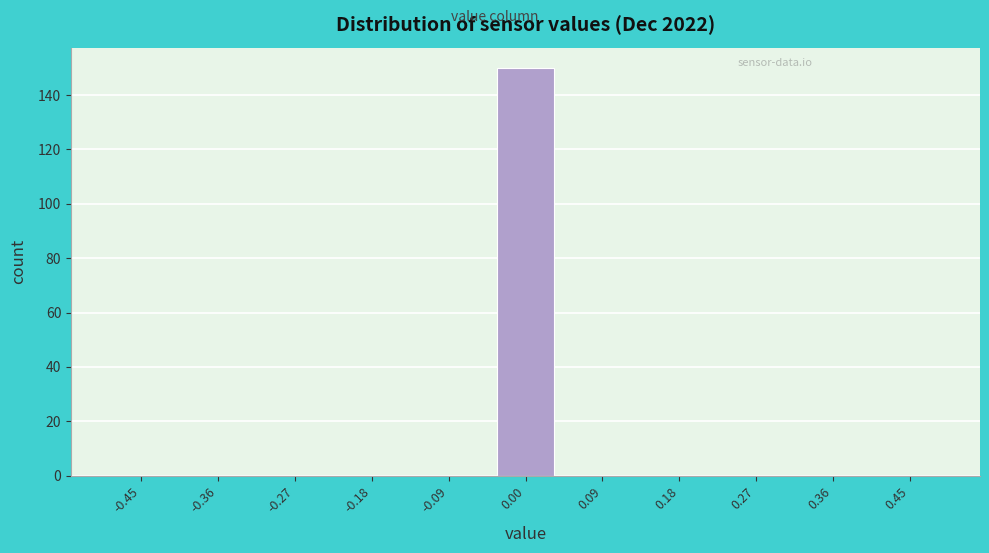

Which range on the x-axis has the tallest bar?

-0.05 to 0.05